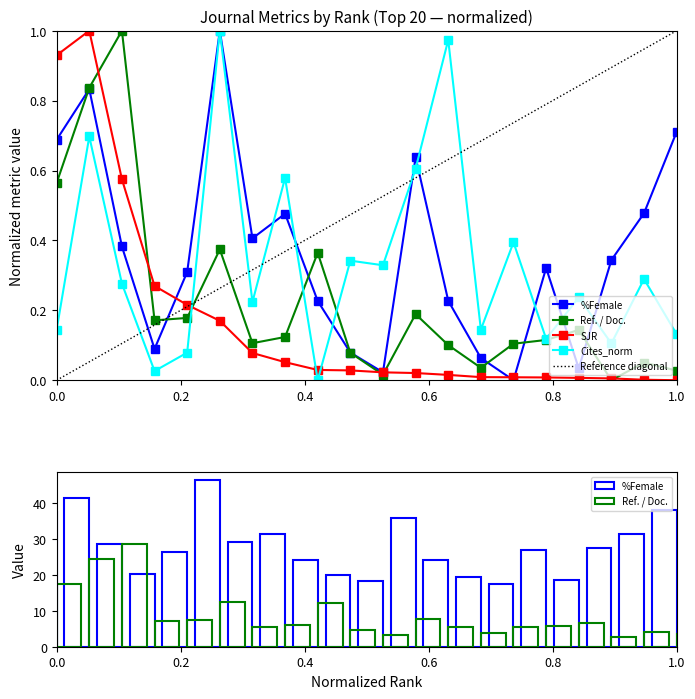

What is the sum of all Cites_norm values?

6.7